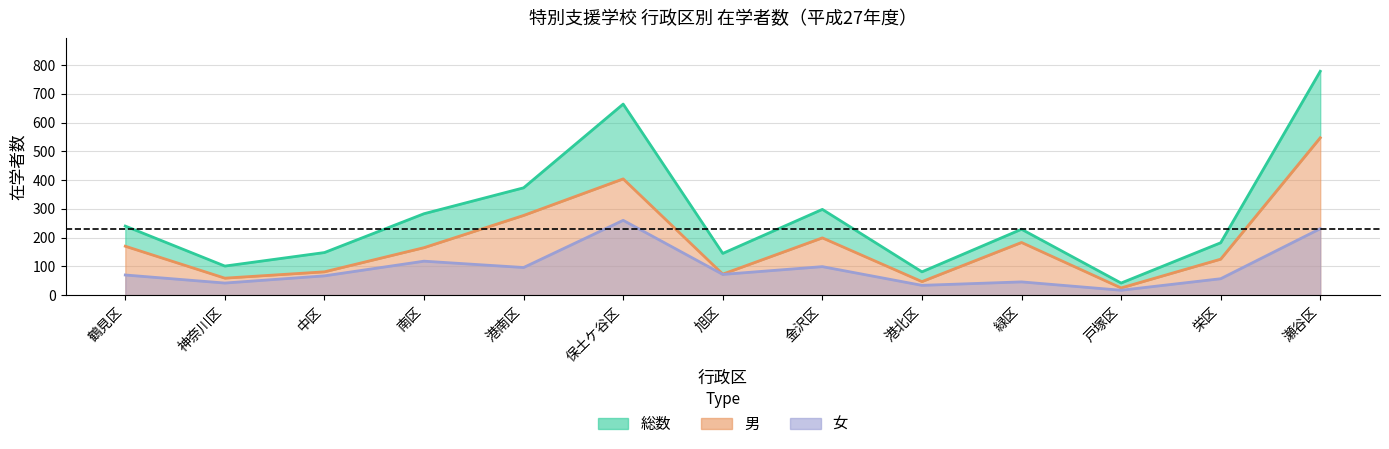

Between 鶴見区 and 神奈川区, which is larger?

鶴見区